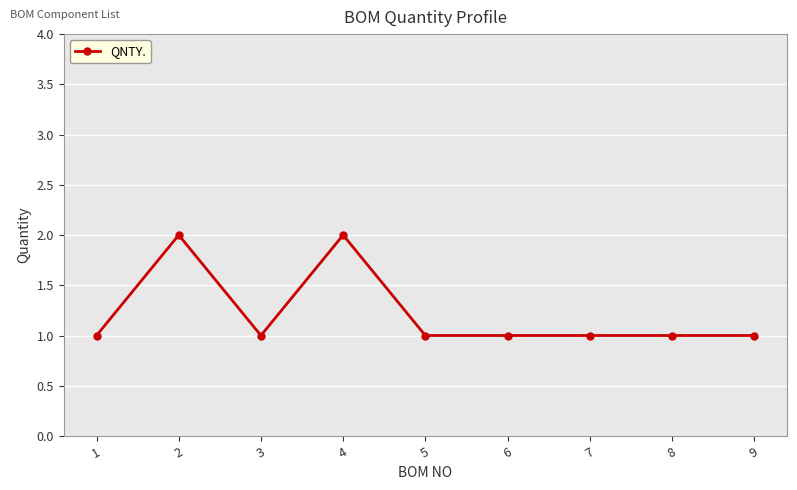

How many lines are shown in the chart?

1